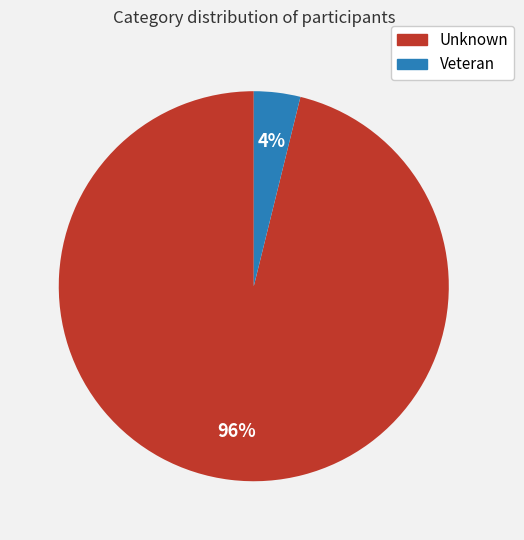

To the nearest percent, what percentage of the pie is Unknown?

96%